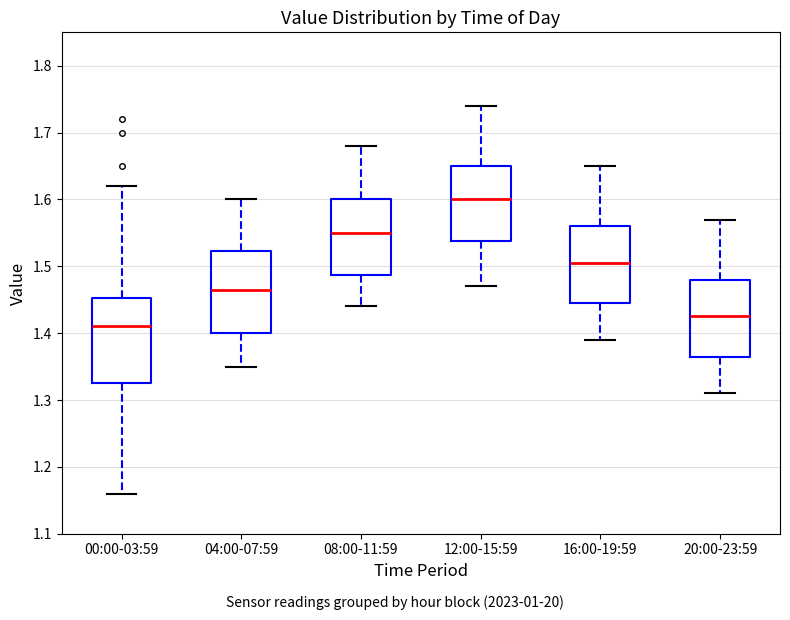

Which box's median line is the lowest?

00:00-03:59